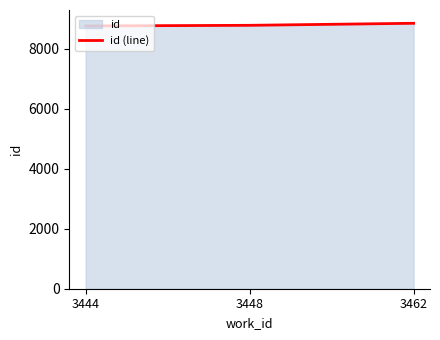

At which label is the value closest to 8802?

3448